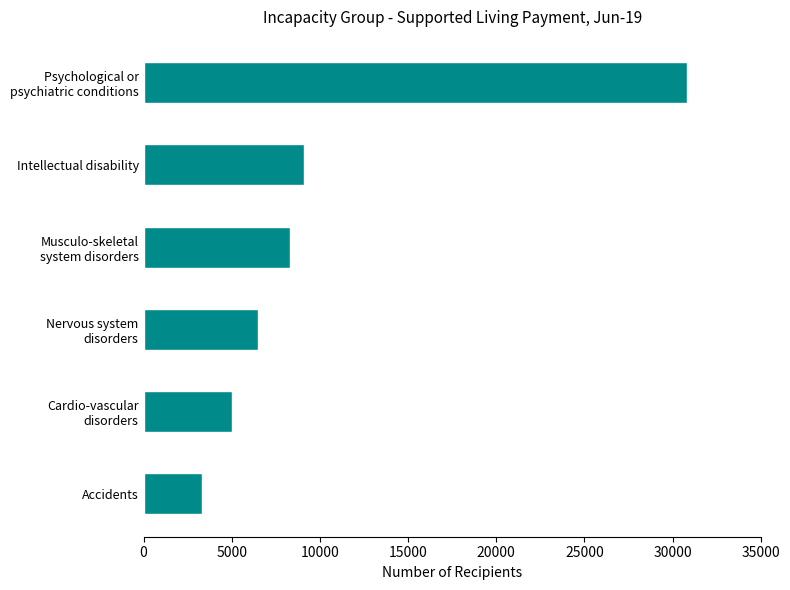

What is the maximum value shown in the chart?

30801